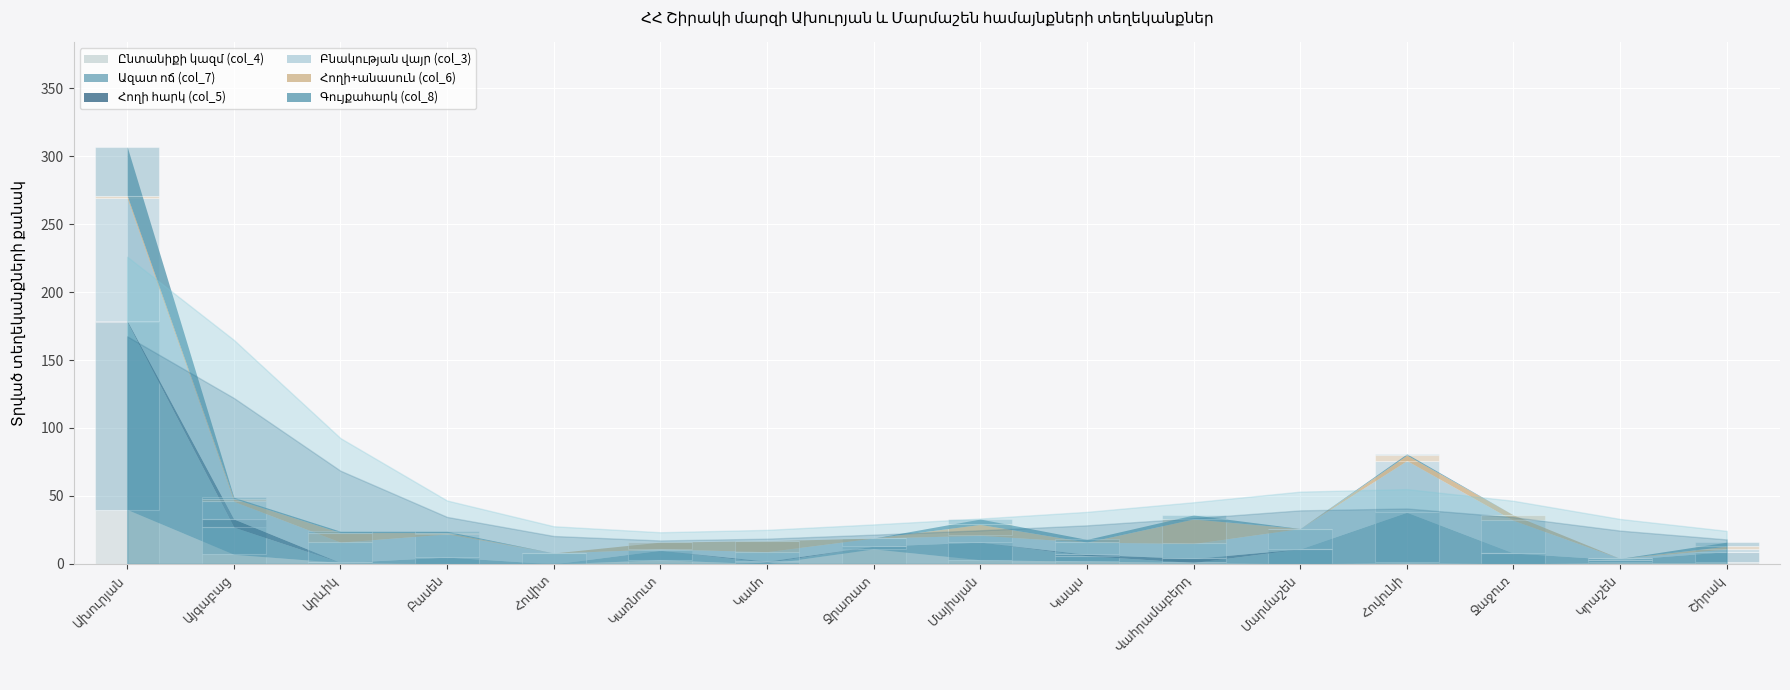

Reading right to left, what are all the values shown in this chart?

Ընտանիքի կազմ (col_4): Շիրակ=1	Կրաշեն=1	Ջաջուռ=0	Հովունի=1	Մարմաշեն=0	Վահրամաբերդ=1	Կապս=2	Մայիսյան=3	Ջրառատ=11	Կամո=0	Կառնուտ=3	Հովիտ=0	Բասեն=0	Արևիկ=1	Այգաբաց=7	Ախուրյան=40
Ազատ ոճ (col_7): Շիրակ=8	Կրաշեն=2	Ջաջուռ=8	Հովունի=37	Մարմաշեն=11	Վահրամաբերդ=0	Կապս=4	Մայիսյան=13	Ջրառատ=2	Կամո=1	Կառնուտ=7	Հովիտ=0	Բասեն=5	Արևիկ=0	Այգաբաց=20	Ախուրյան=138
Հողի հարկ (col_5): Շիրակ=0	Կրաշեն=0	Ջաջուռ=0	Հովունի=0	Մարմաշեն=0	Վահրամաբերդ=3	Կապս=1	Մայիսյան=0	Ջրառատ=0	Կամո=1	Կառնուտ=0	Հովիտ=0	Բասեն=0	Արևիկ=0	Այգաբաց=6	Ախուրյան=1
Բնակության վայր (col_3): Շիրակ=2	Կրաշեն=1	Ջաջուռ=24	Հովունի=38	Մարմաշեն=15	Վահրամաբերդ=11	Կապս=9	Մայիսյան=5	Ջրառատ=6	Կամո=7	Կառնուտ=1	Հովիտ=8	Բասեն=17	Արևիկ=15	Այգաբաց=13	Ախուրյան=90
Հողի+անասուն (col_6): Շիրակ=2	Կրաշեն=0	Ջաջուռ=4	Հովունի=4	Մարմաշեն=0	Վահրամաբերդ=18	Կապս=0	Մայիսյան=8	Ջրառատ=0	Կամո=8	Կառնուտ=5	Հովիտ=0	Բասեն=1	Արևիկ=7	Այգաբաց=2	Ախուրյան=2
Գույքահարկ (col_8): Շիրակ=3	Կրաշեն=0	Ջաջուռ=0	Հովունի=1	Մարմաշեն=0	Վահրամաբերդ=3	Կապս=2	Մայիսյան=4	Ջրառատ=0	Կամո=0	Կառնուտ=0	Հովիտ=0	Բասեն=1	Արևիկ=1	Այգաբաց=1	Ախուրյան=36